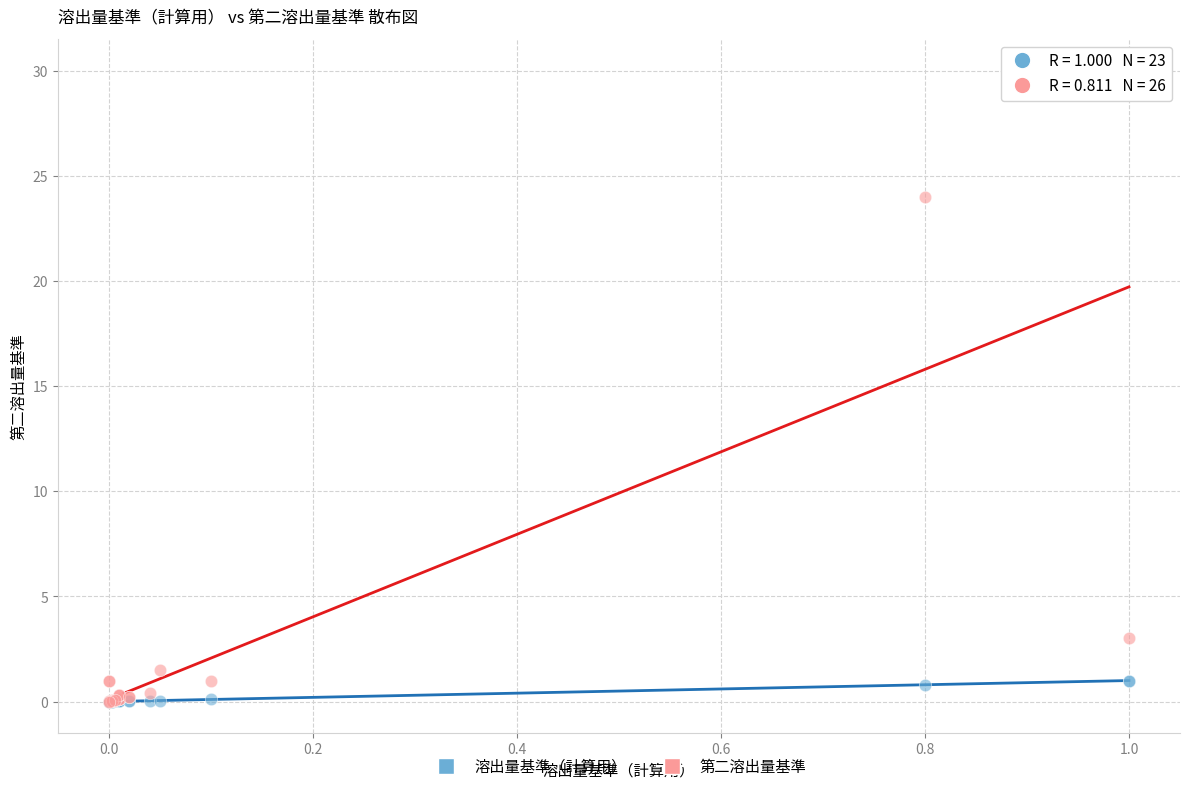

Which series has the largest Y range (max minus min)?

第二溶出量基準